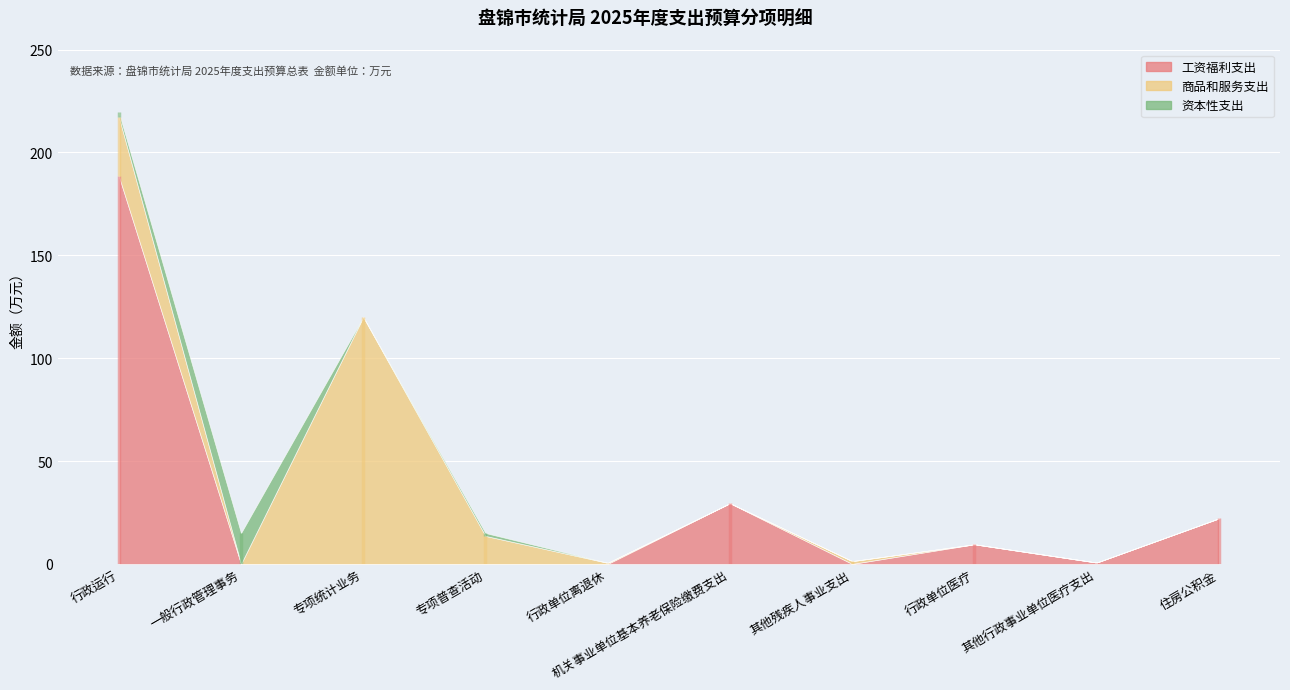

What is the spread (max minus min) of values at 专项统计业务?

120.0